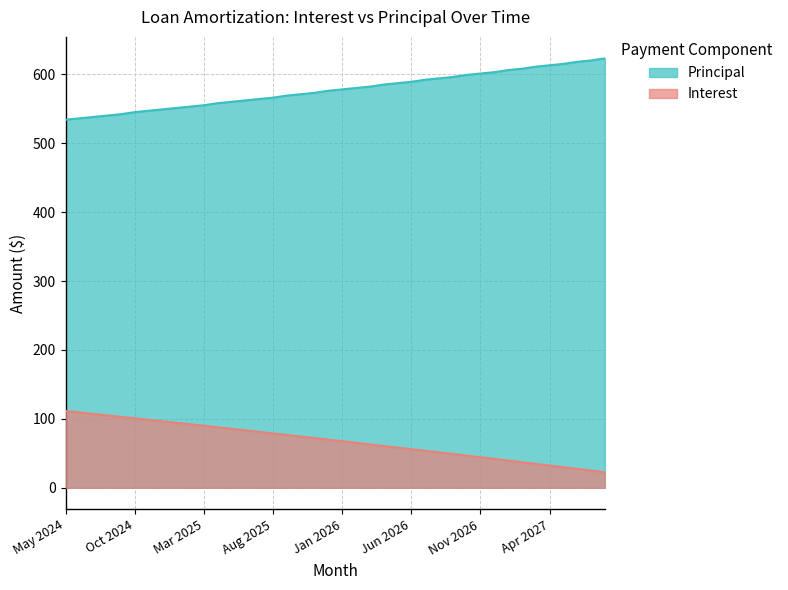

Which series has the largest total across all categories?

Principal